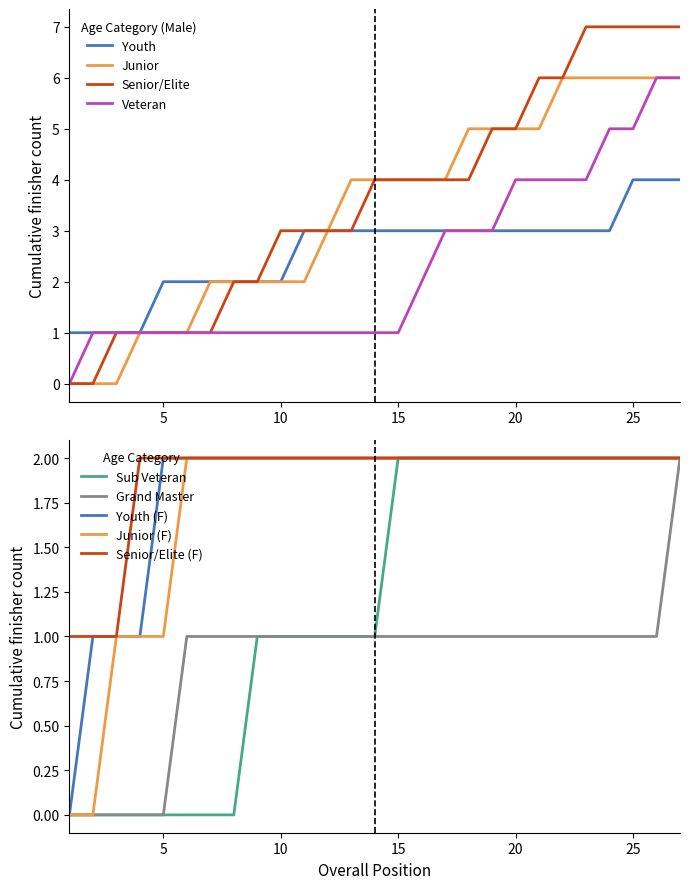

Where is Female nearest to the value 1?

3